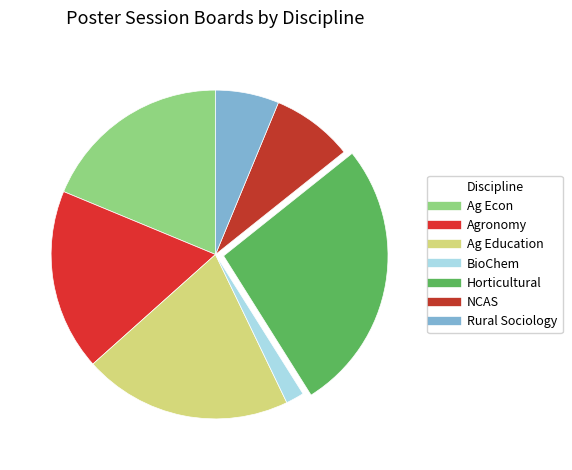

Is there a majority slice in this chart?

No